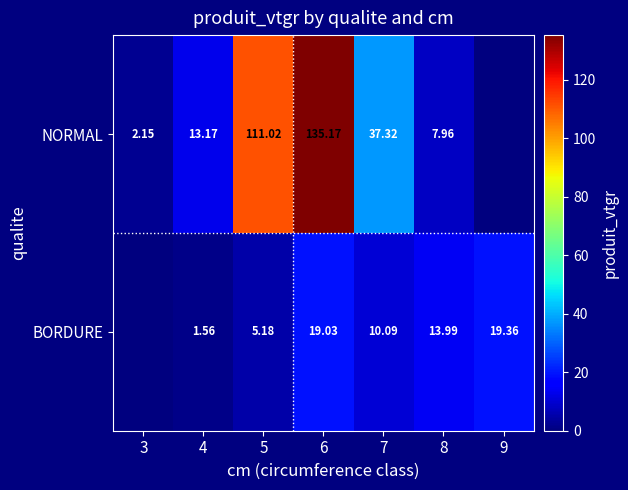

Is the value of BORDURE at 9 greater than the value of NORMAL at 6?

No